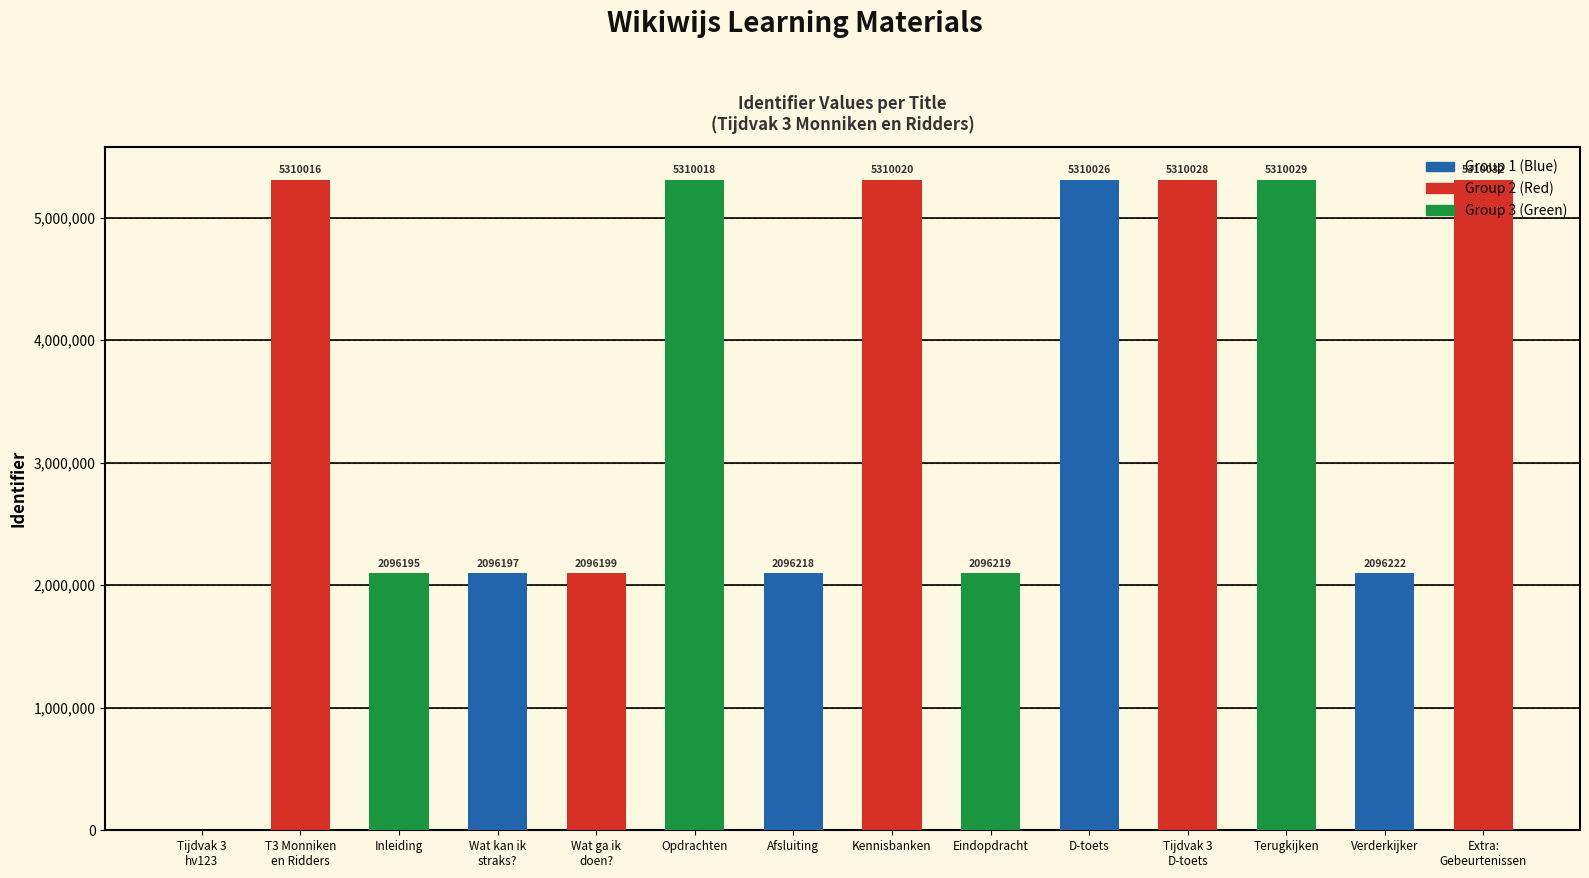

At which label is the value closest to 2655016?

Verderkijker